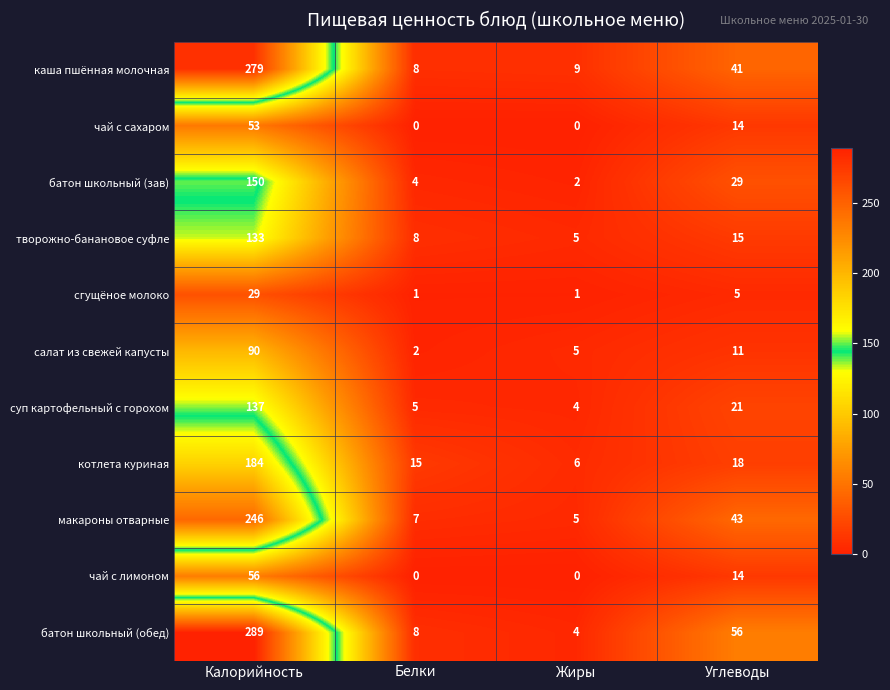

What is the spread (max minus min) of values at Калорийность?

260